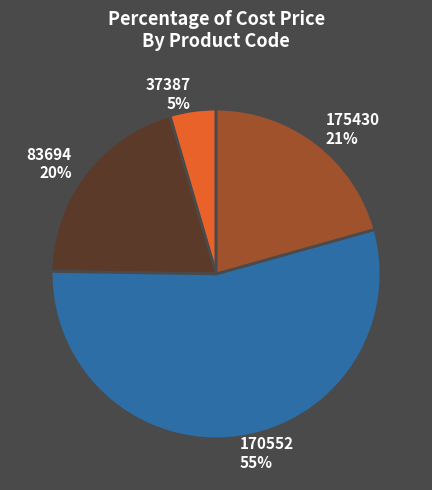

True or false: 170552 accounts for 61% of the total.

False